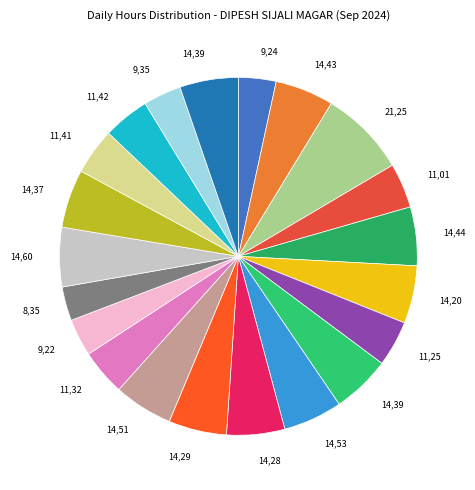

How many segments does this pie chart have?

21